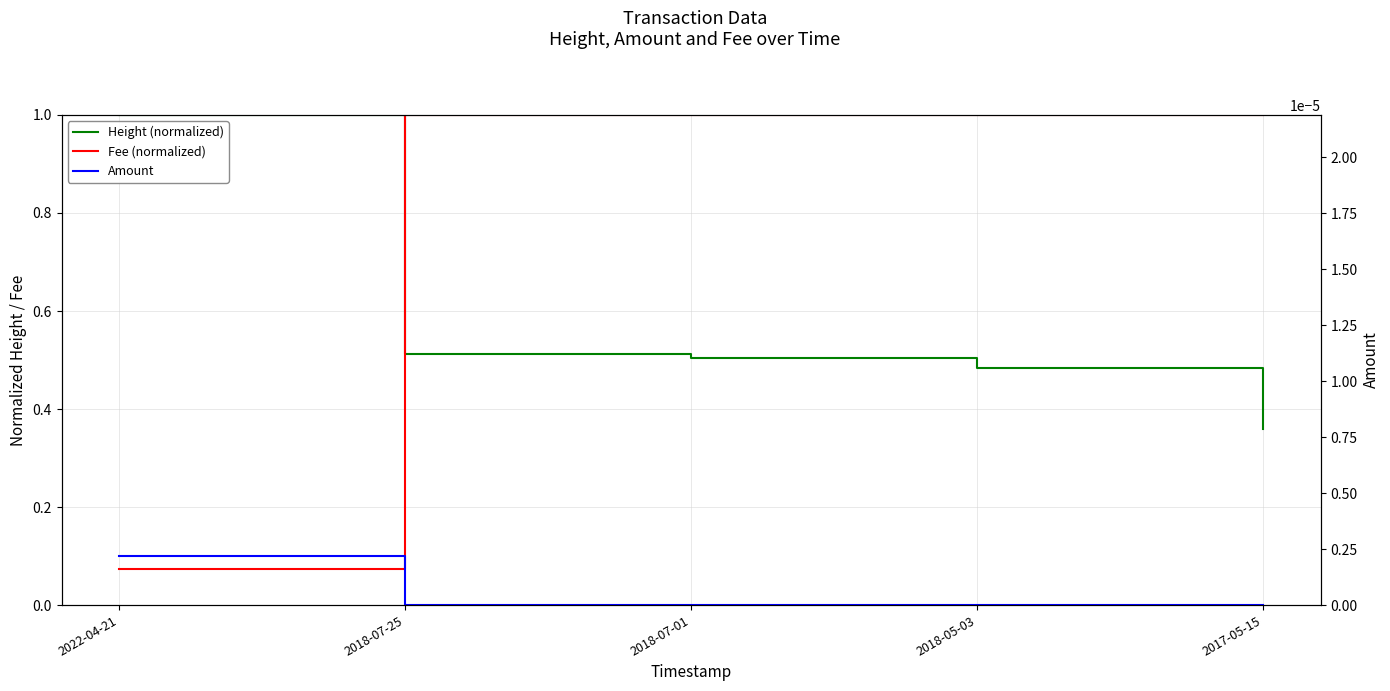

Does the chart have visible grid lines?

Yes